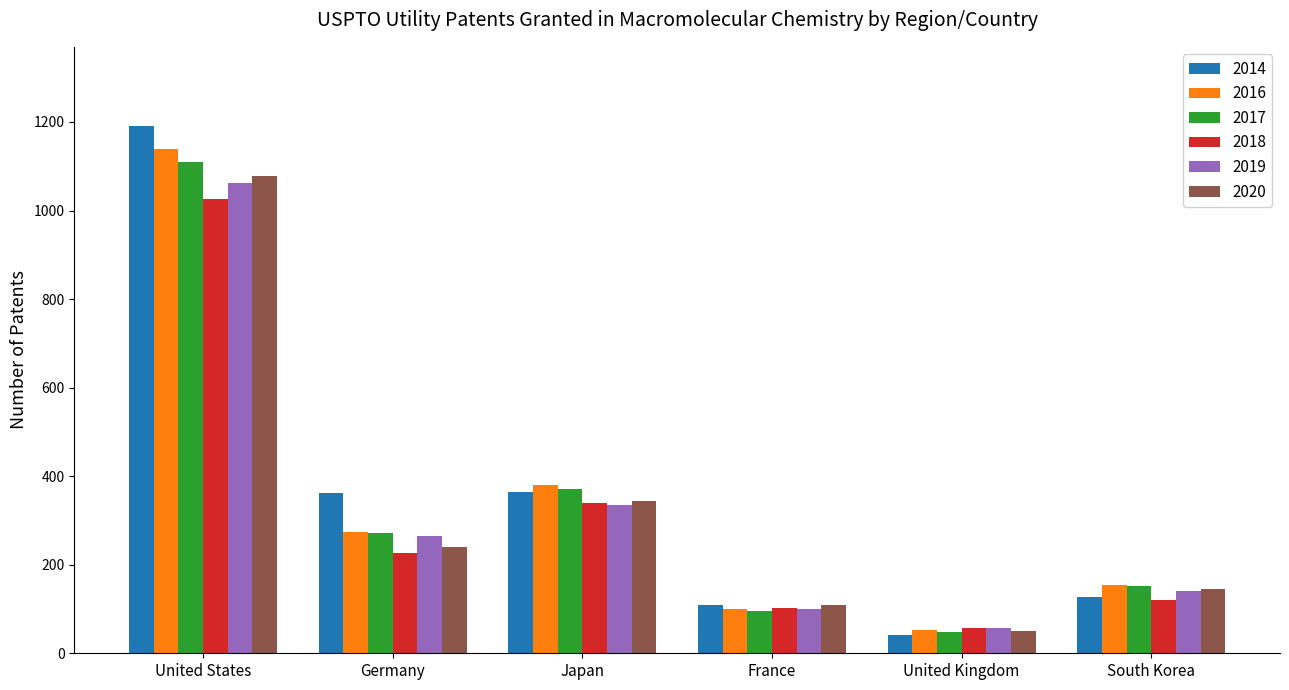

Is the value of 2016 at United States greater than the value of 2018 at Germany?

Yes